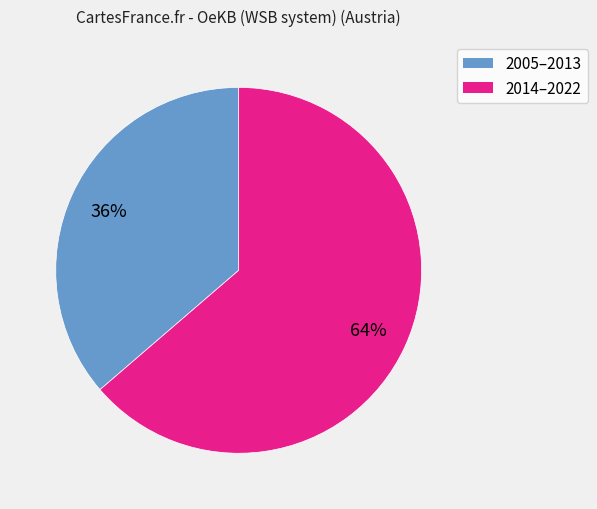

To the nearest percent, what is the average slice percentage?

50%